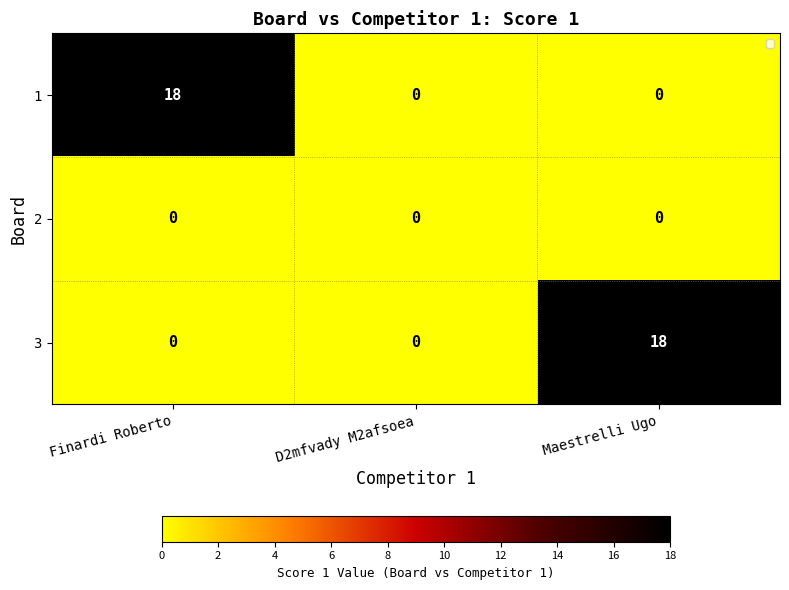

What is the total value across all series at Maestrelli Ugo?

18